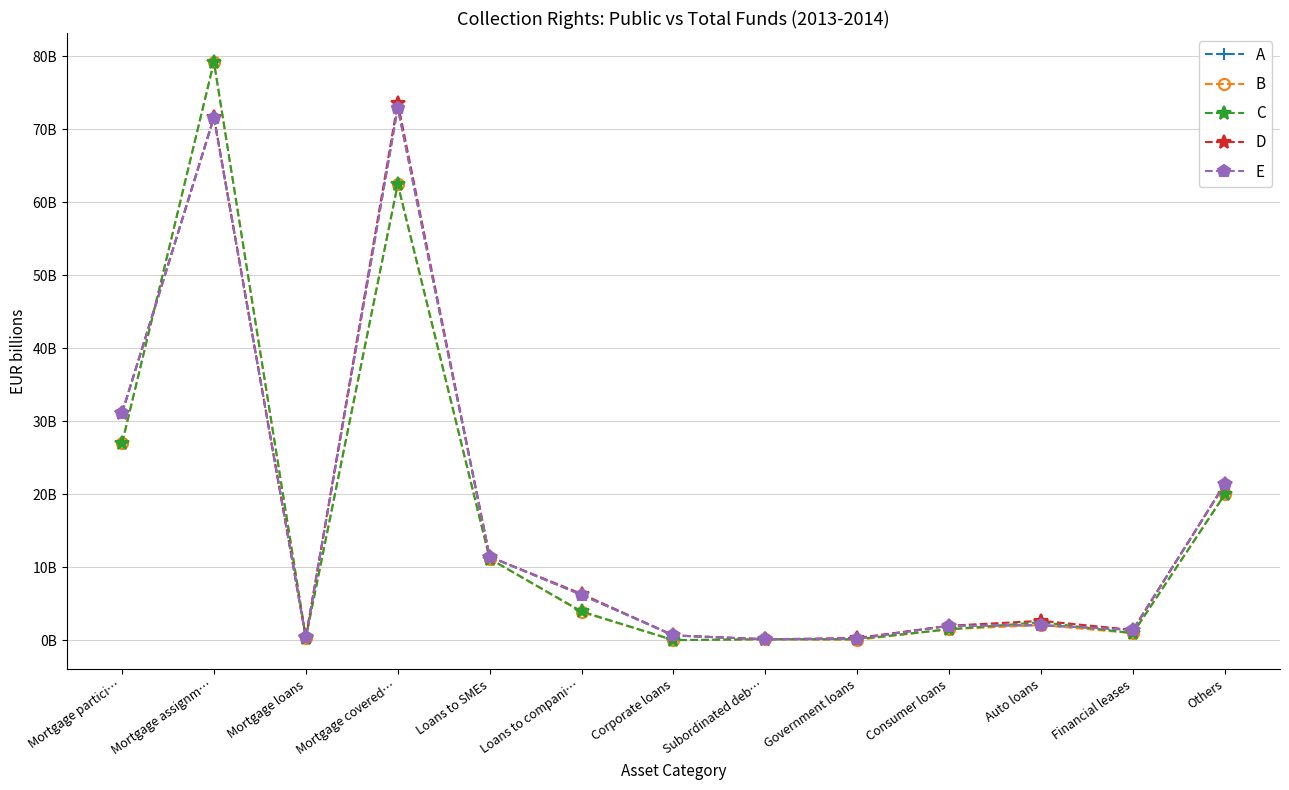

The D series shows 21.2 at Mortgage covered…. True or false?

False